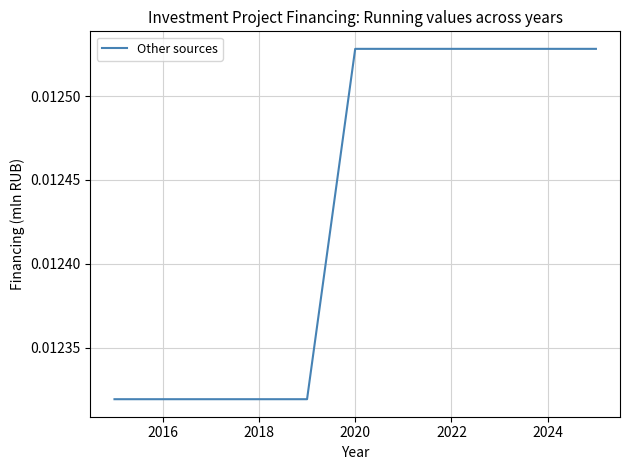

Between 2022 and 2018, which is larger?

2022